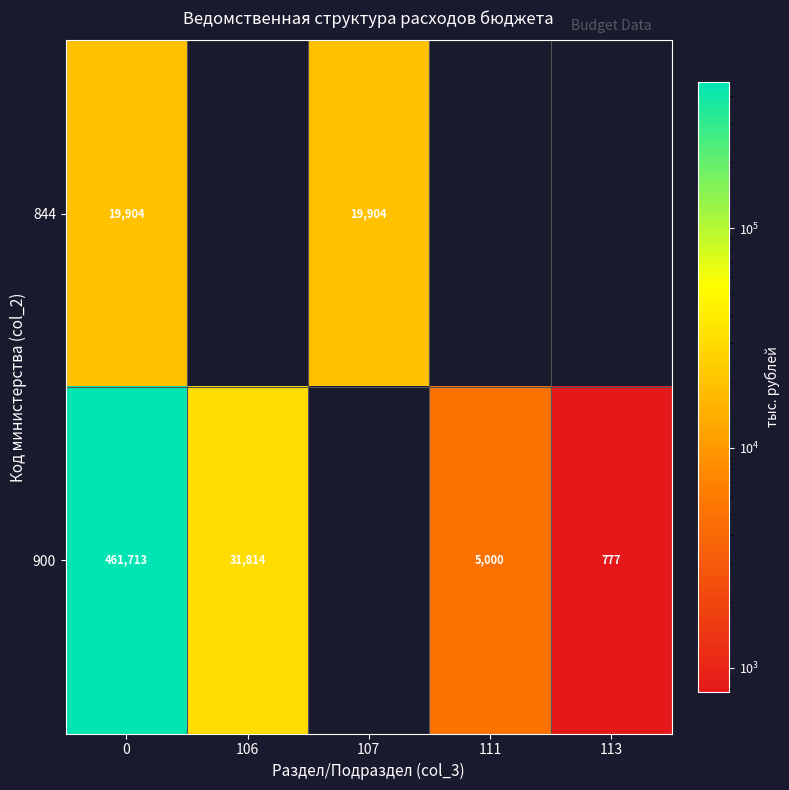

The value of 900 at 113 is 494. True or false?

False